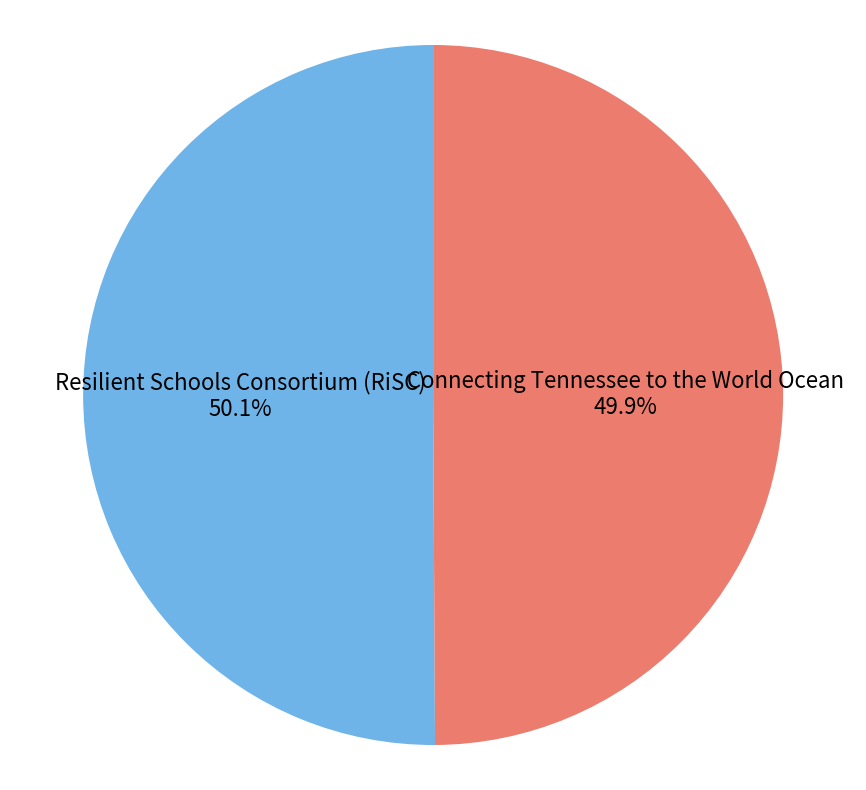

To the nearest percent, what is the combined percentage of Connecting Tennessee to the World Ocean and Resilient Schools Consortium (RiSC)?

100%